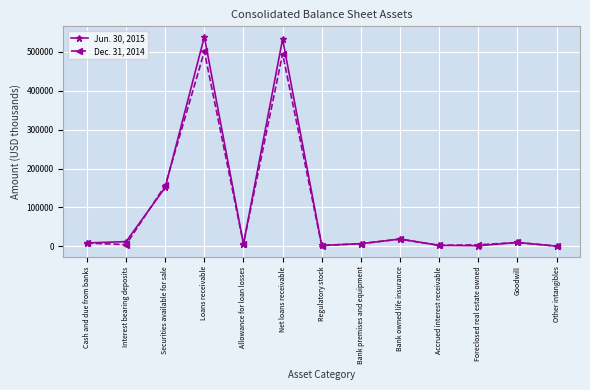

What is the approximate value of Jun. 30, 2015 at Goodwill?

9715